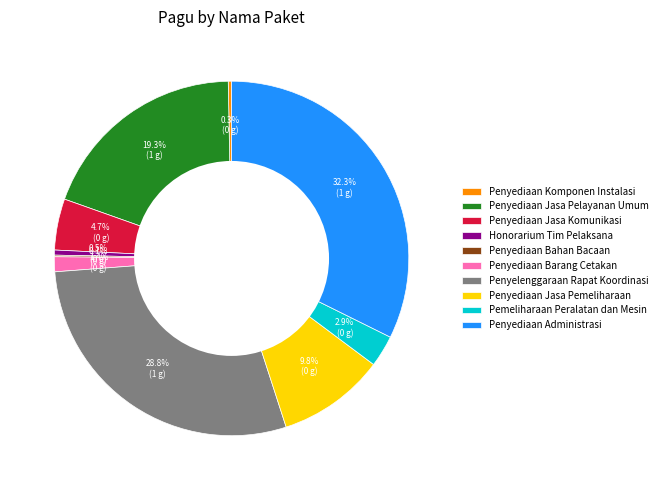

True or false: Penyediaan Jasa Pemeliharaan accounts for 10% of the total.

True